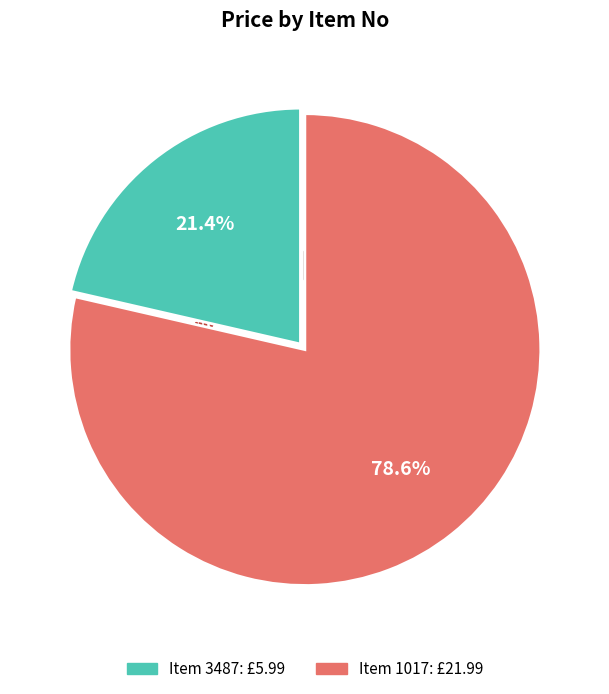

Does any single category account for the majority?

Yes